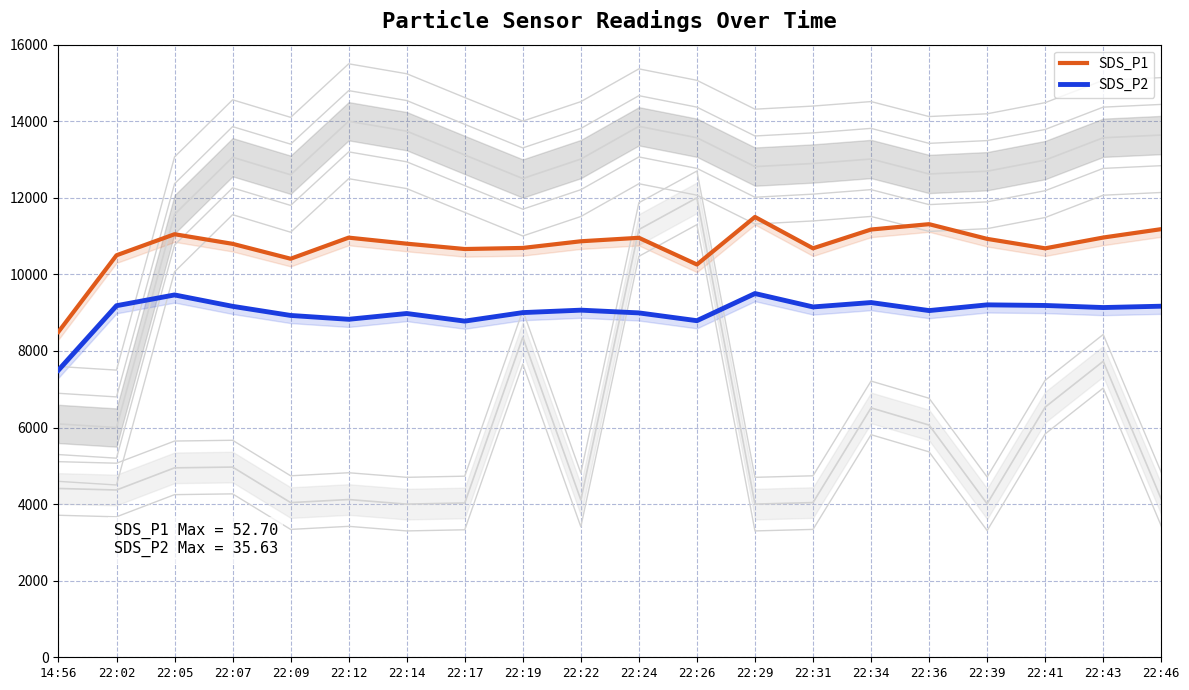

How many series are shown in this chart?

2